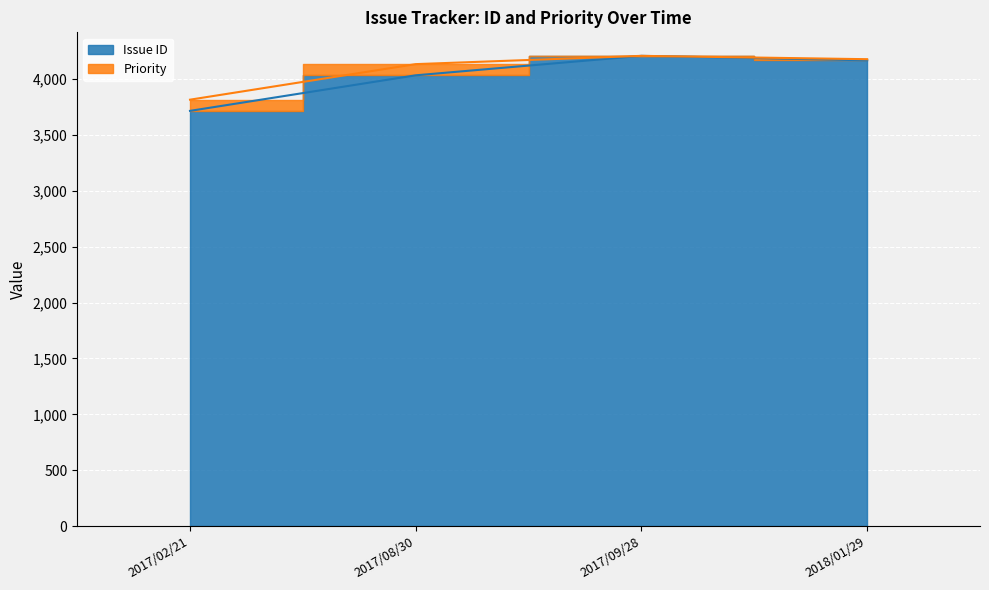

What is the greatest value displayed?

4206